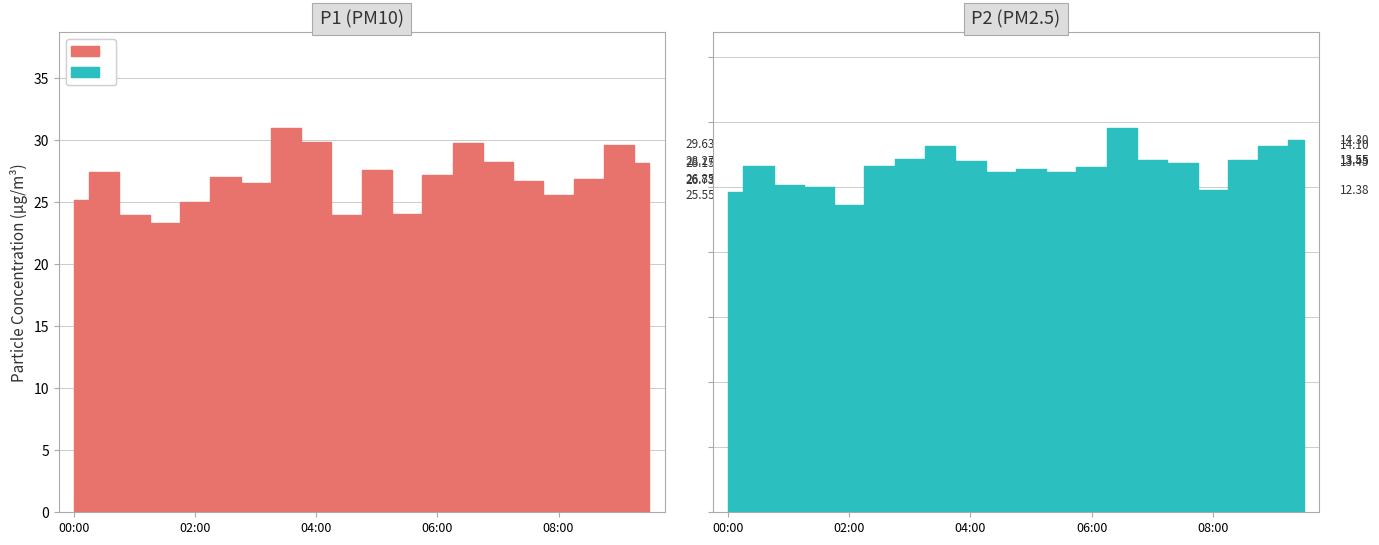

What is the value of the P2 point at the 20th from the left?

14.3